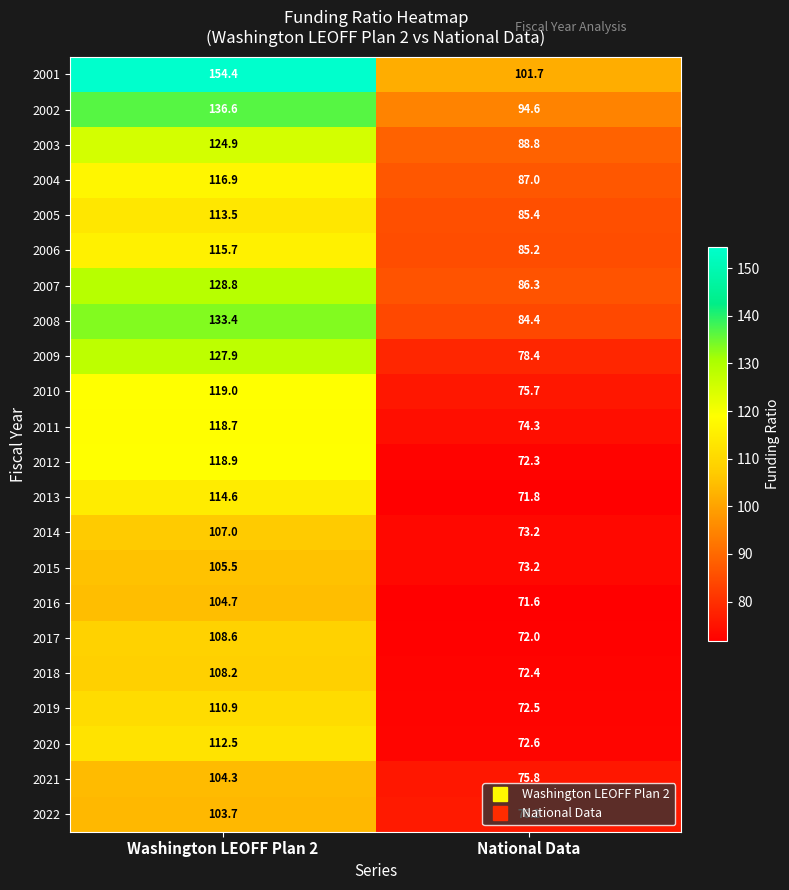

What is the spread (max minus min) of values at National Data?

30.1